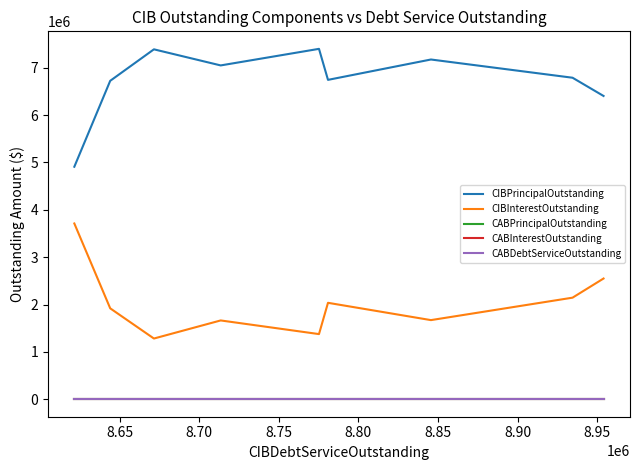

Count the number of data series in this chart.

5